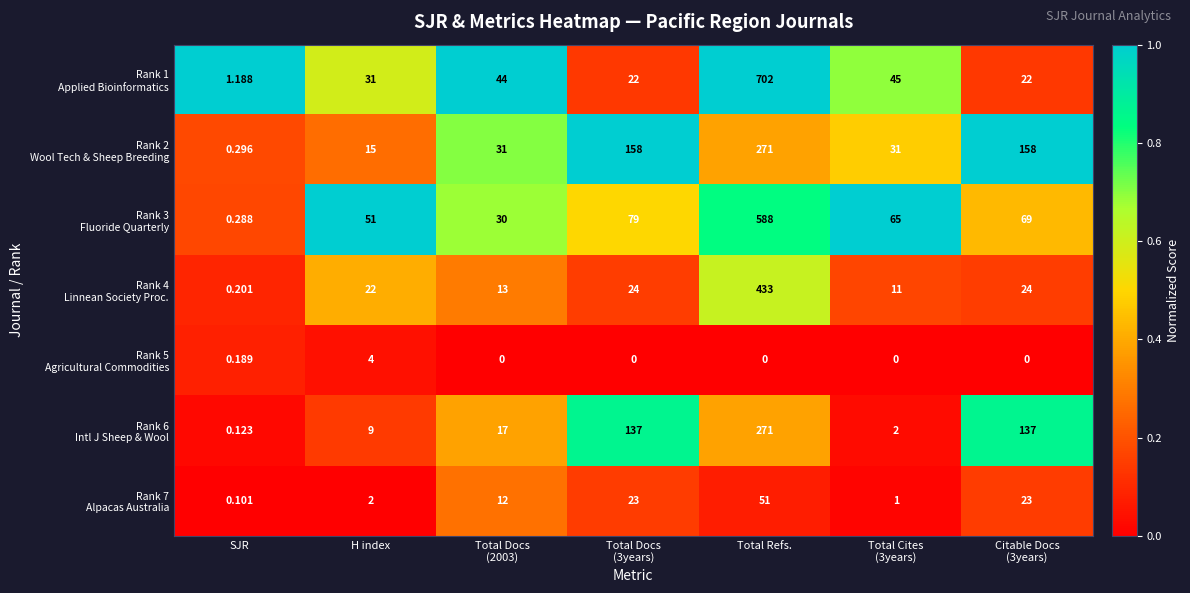

Which label corresponds to the largest value in the chart?

Total Refs.